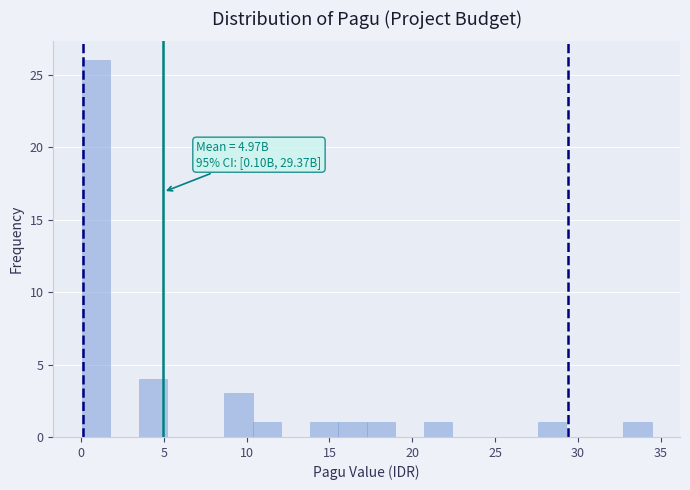

Read against the x-axis, roughly where is the centre of the tallest bar?

1.0